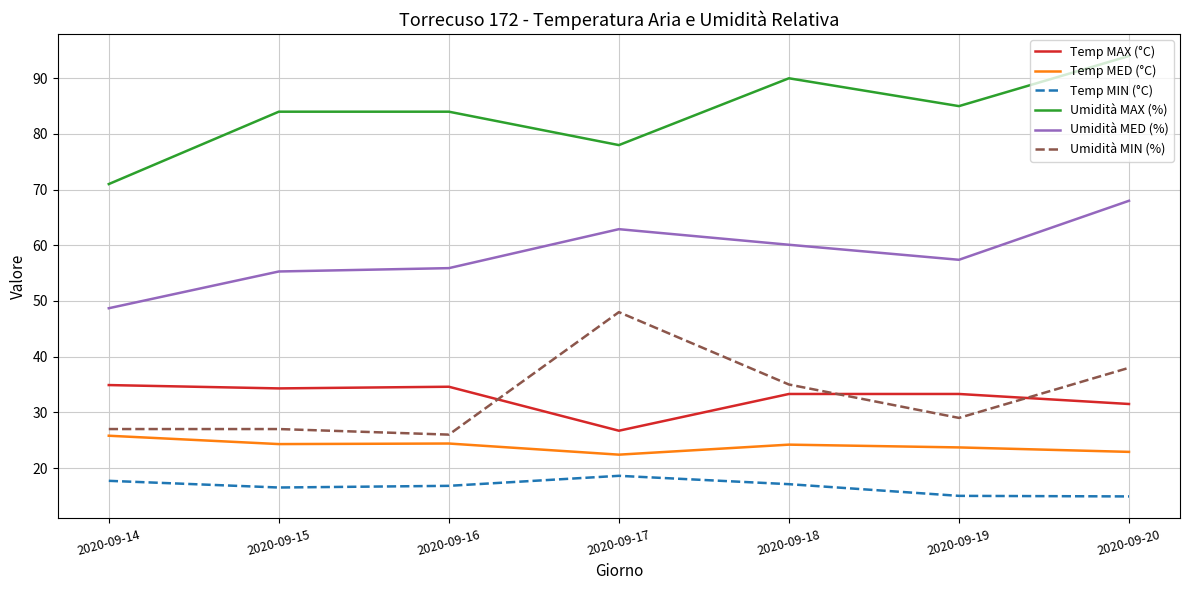

Count the number of data series in this chart.

6